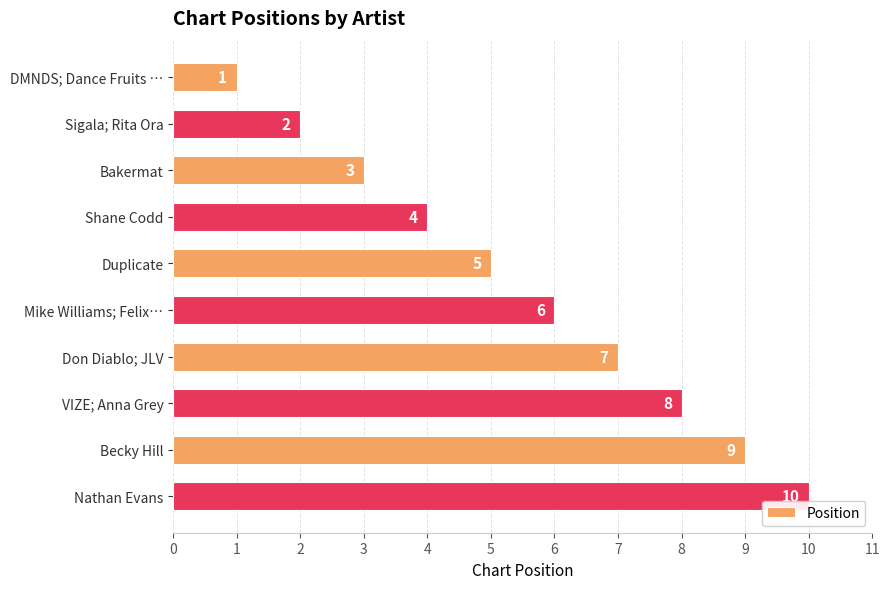

What is the change in value from DMNDS; Dance Fruits … to Becky Hill?

+8